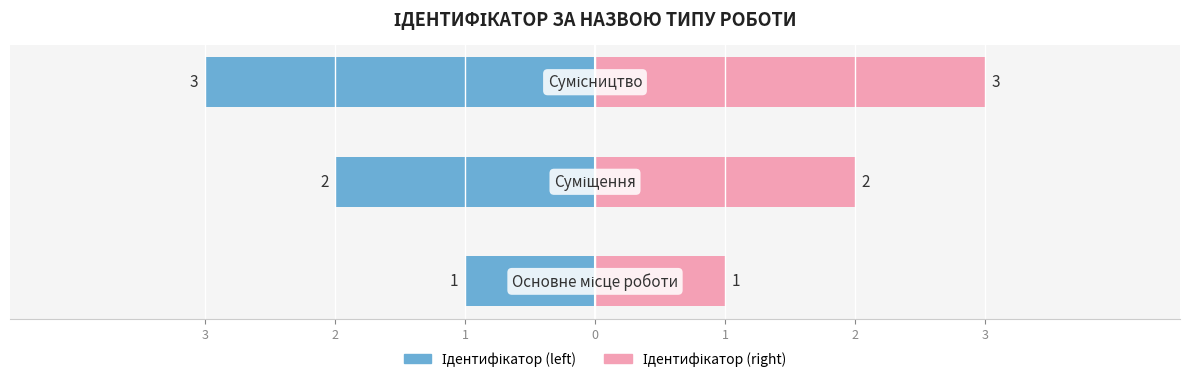

What is the approximate value of Ідентифікатор (right) at 1?

3